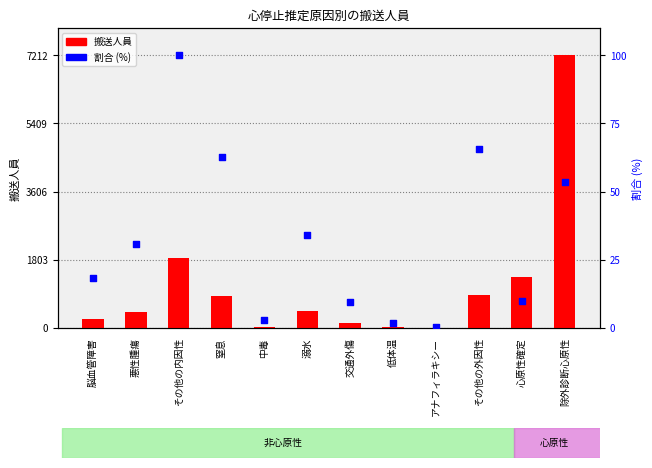

Which series has the largest Y range (max minus min)?

搬送人員